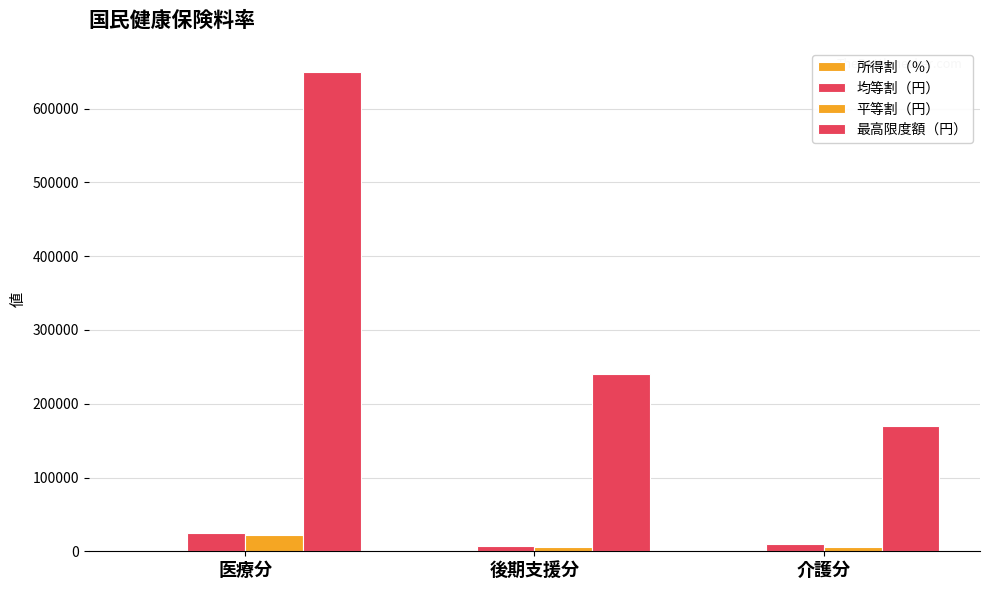

Reading right to left, transcribe all the data shown in this chart.

所得割（％）: 介護分=2.0	後期支援分=2.2	医療分=6.4
均等割（円）: 介護分=9400.0	後期支援分=7400.0	医療分=24200.0
平等割（円）: 介護分=6100.0	後期支援分=5800.0	医療分=21400.0
最高限度額（円）: 介護分=170000.0	後期支援分=240000.0	医療分=650000.0